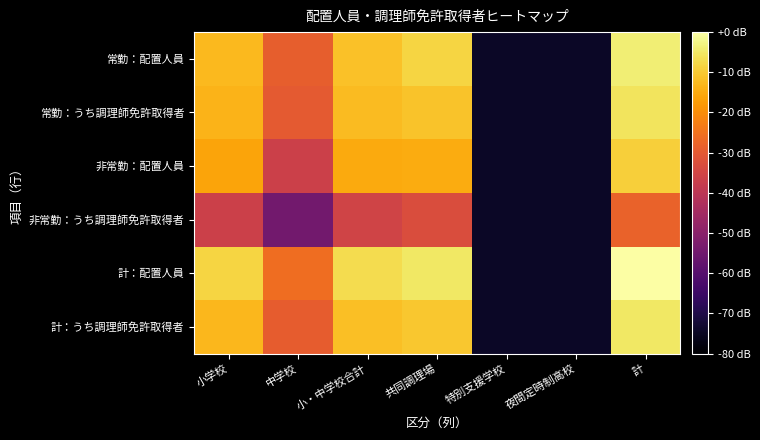

Reading right to left, list all the values displayed in this chart.

常勤：配置人員: 計=-3.8	夜間定時制高校=-74.5	特別支援学校=-74.5	共同調理場=-8.4	小・中学校合計=-11.5	中学校=-28.9	小学校=-12.7
常勤：うち調理師免許取得者: 計=-5.7	夜間定時制高校=-74.5	特別支援学校=-74.5	共同調理場=-11.1	小・中学校合計=-12.5	中学校=-29.9	小学校=-13.7
非常勤：配置人員: 計=-9.1	夜間定時制高校=-74.5	特別支援学校=-74.5	共同調理場=-14.9	小・中学校合計=-15.3	中学校=-36.4	小学校=-16.1
非常勤：うち調理師免許取得者: 計=-28.0	夜間定時制高校=-74.5	特別支援学校=-74.5	共同調理場=-32.9	小・中学校合計=-35.4	中学校=-54.5	小学校=-36.4
計：配置人員: 計=0.0	夜間定時制高校=-74.5	特別支援学校=-74.5	共同調理場=-5.0	小・中学校合計=-7.2	中学校=-25.8	小学校=-8.2
計：うち調理師免許取得者: 計=-5.1	夜間定時制高校=-74.5	特別支援学校=-74.5	共同調理場=-10.4	小・中学校合計=-11.9	中学校=-29.4	小学校=-13.1